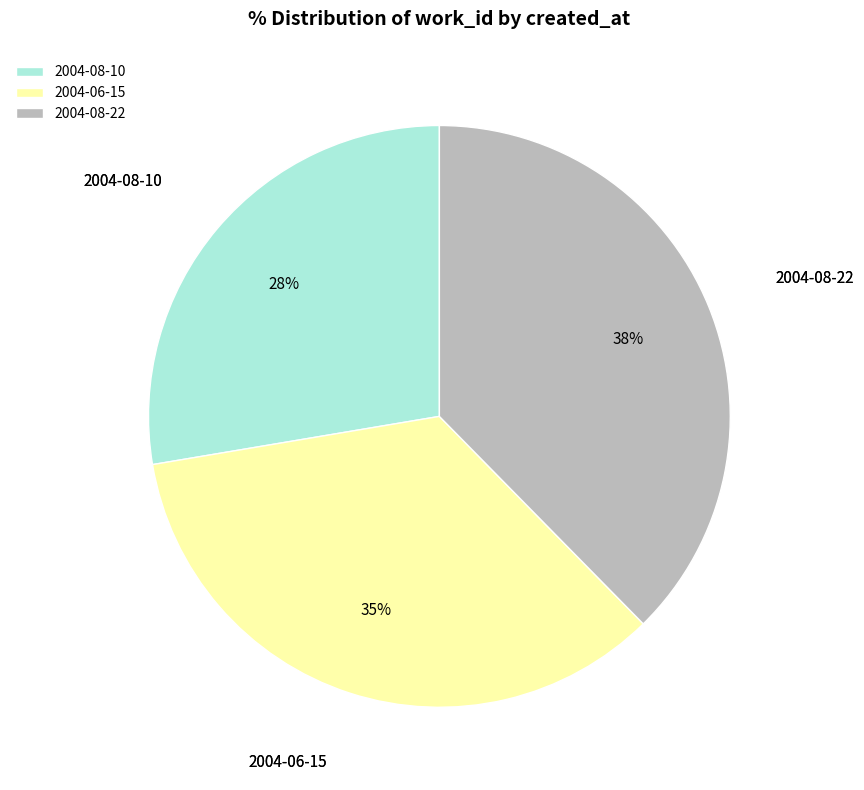

What percentage is the 2004-08-10 slice, to the nearest percent?

28%